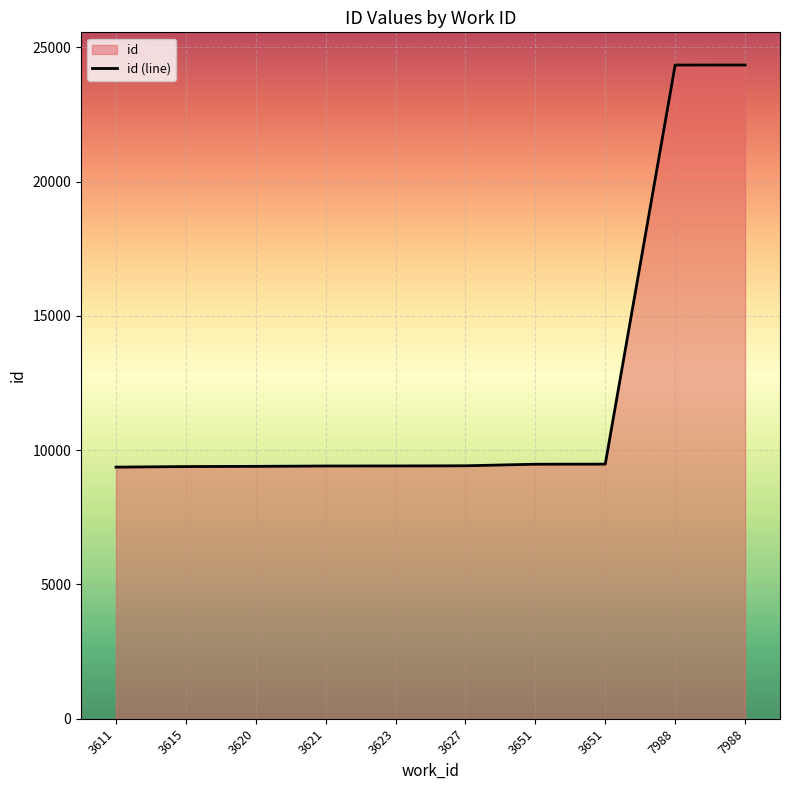

What is the ratio of the value at 3623 to the value at 3651?

1.0